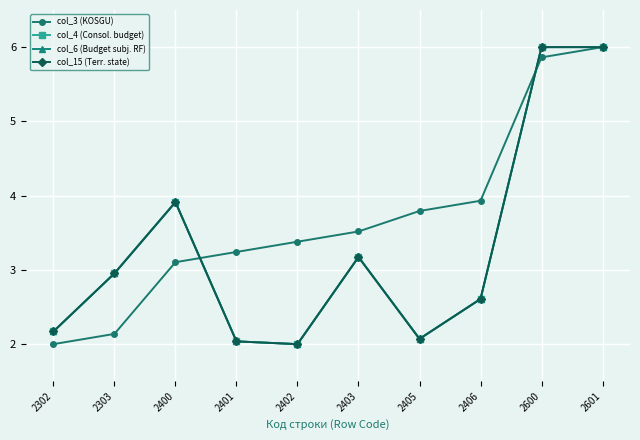

Is it true that col_6 (Budget subj. RF) equals 2.0 at 2402?

True